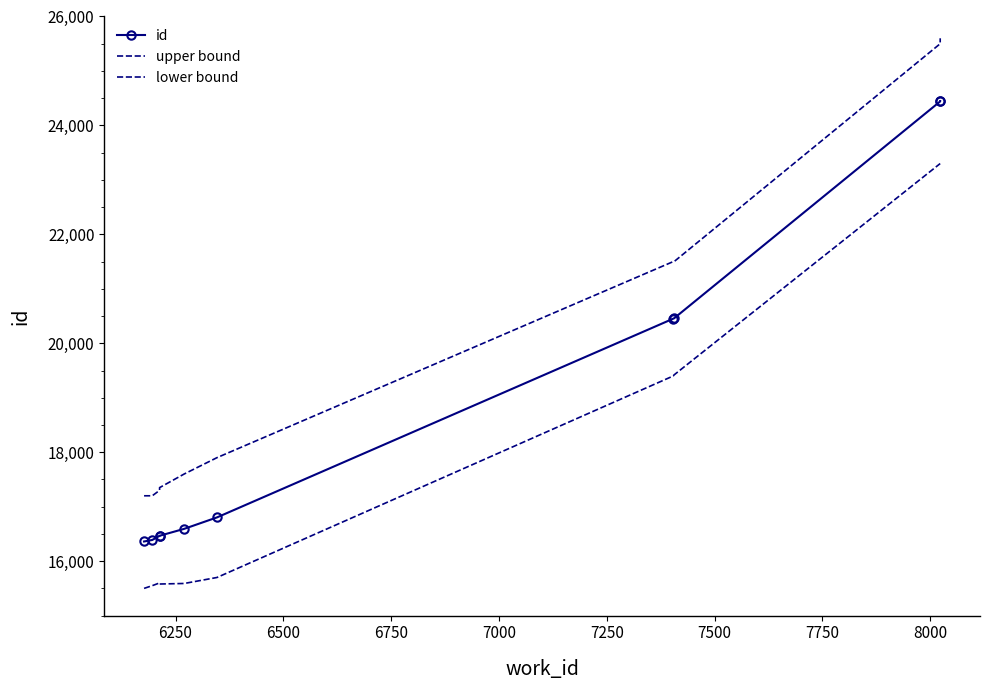

Does the chart have visible grid lines?

No